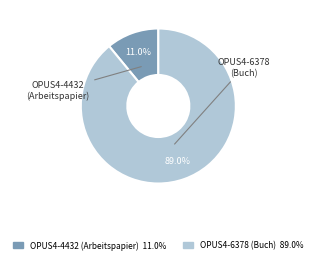

To the nearest percent, what is the difference between the largest and smallest slice percentages?

78%